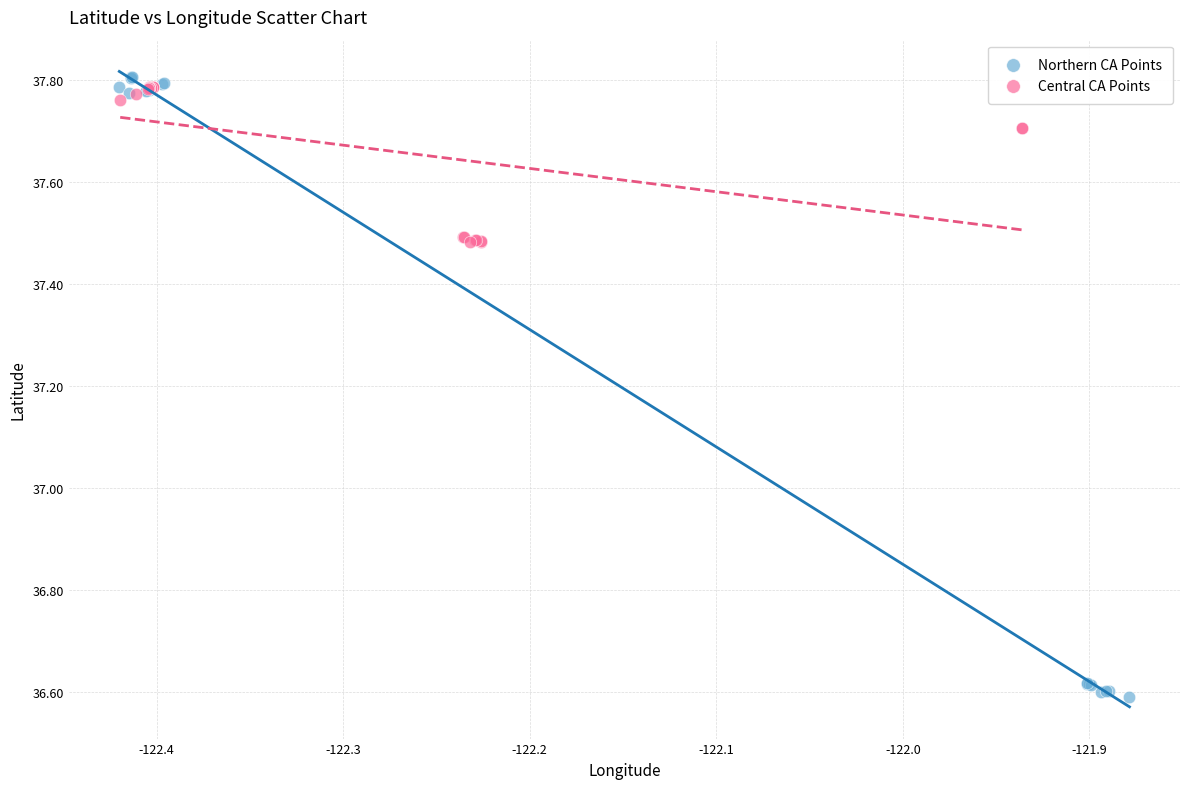

Which series has the widest spread of Y values?

Northern CA Points